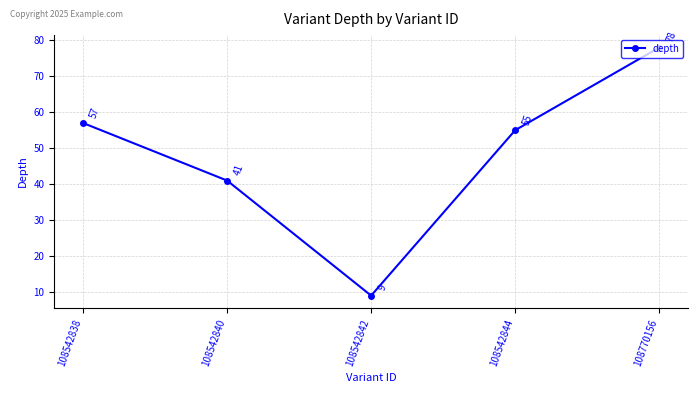

Does the chart display data point markers on the line(s)?

Yes